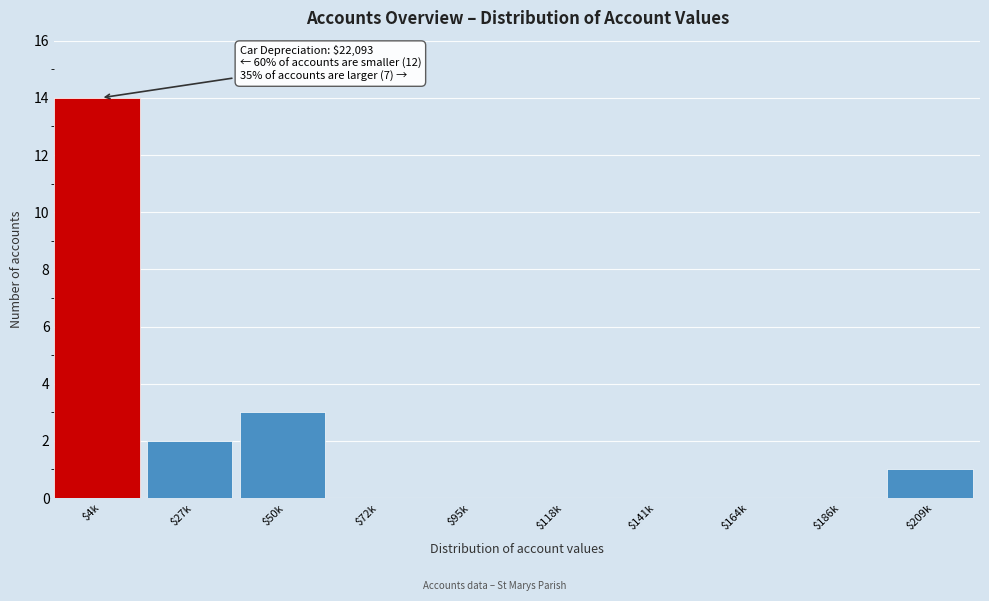

Where is the data nearest to the value 7?

$50k